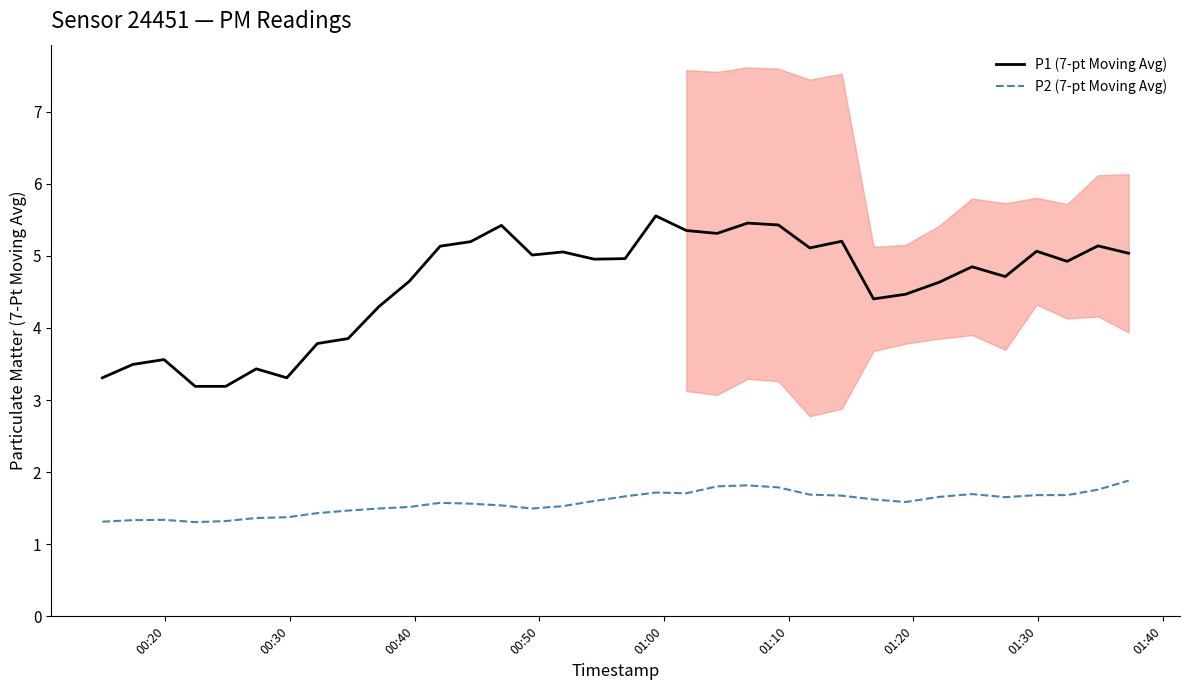

True or false: P2 (7-pt Moving Avg) and P1 (7-pt Moving Avg) intersect in this chart.

False